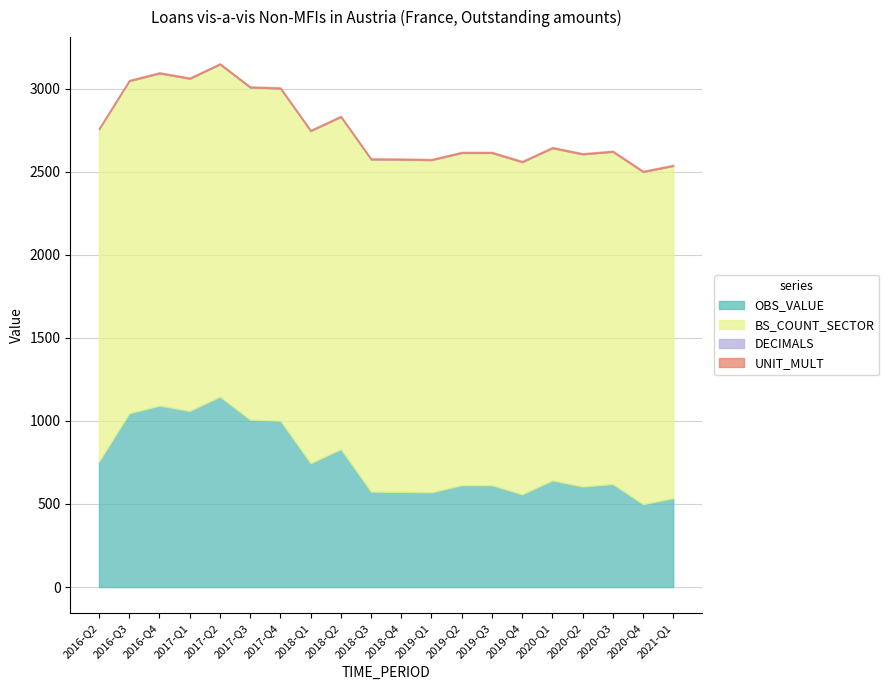

True or false: OBS_VALUE and BS_COUNT_SECTOR cross at least once.

False